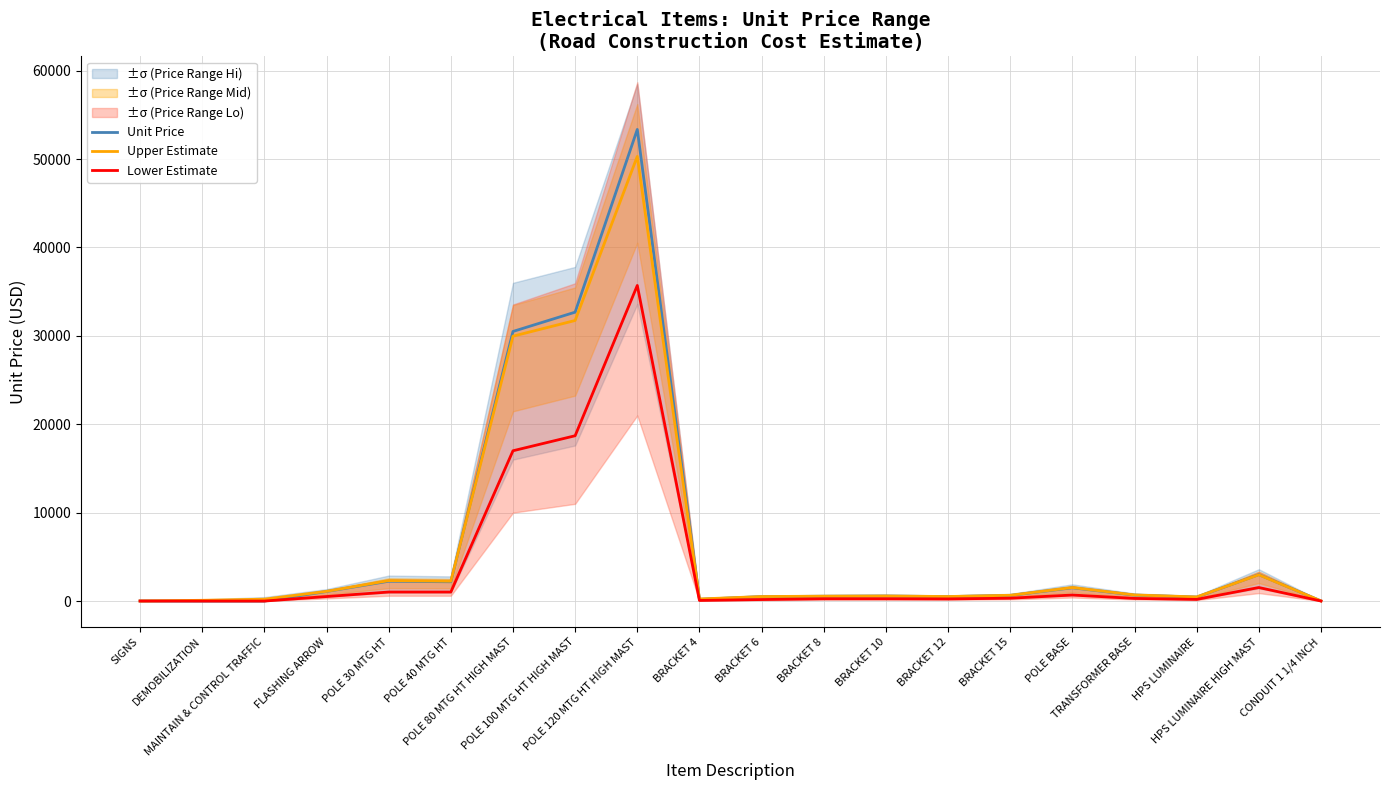

List the series in order of their peak value, lowest first.

Lower Estimate, Upper Estimate, Unit Price